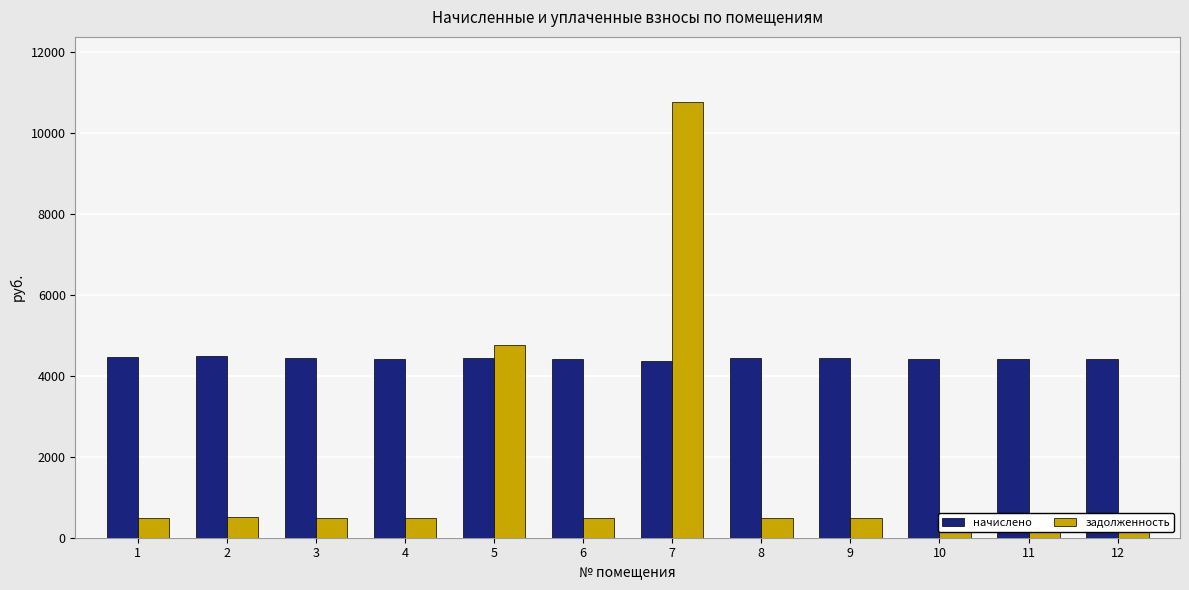

How many distinct data groups are displayed?

2